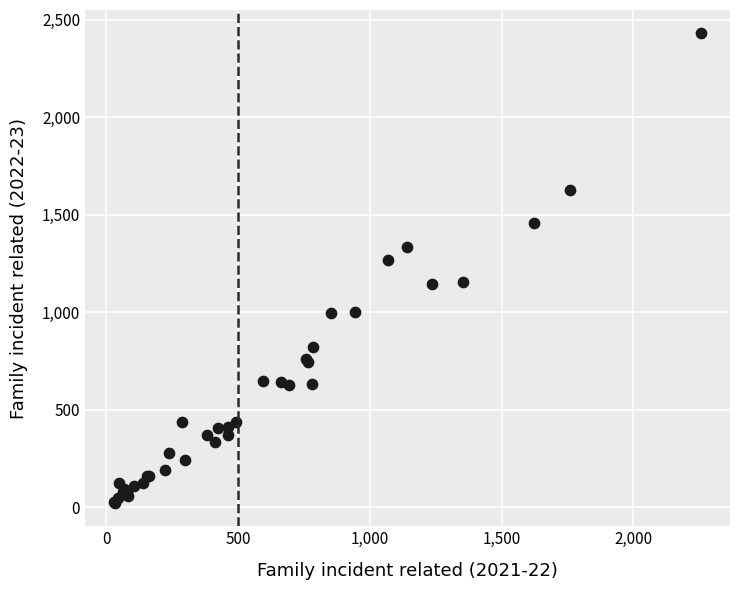

What Y value in the scatter plot is closest to 1227?

1267